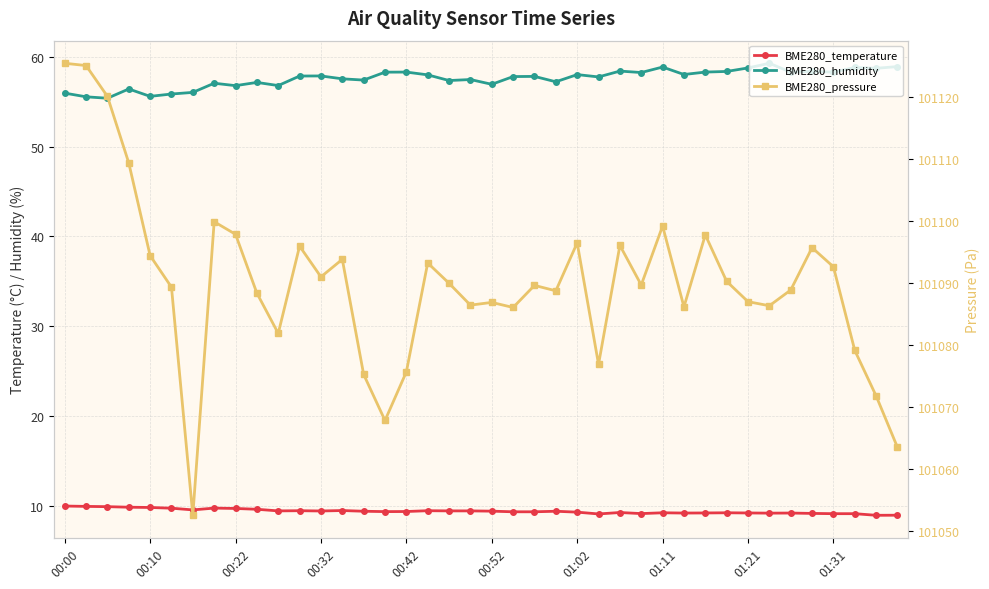

Which series has the widest spread of values?

BME280_pressure